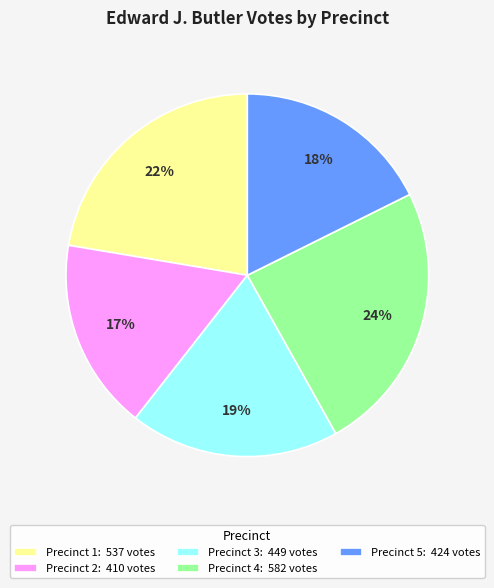

How many slices are in this pie chart?

5